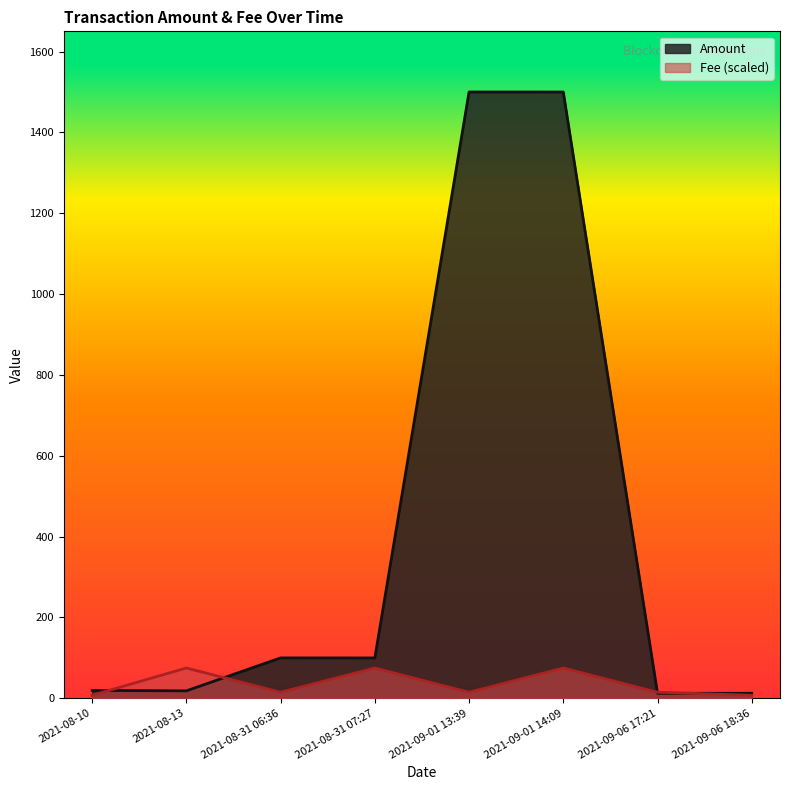

What are all the series names shown in the legend?

Amount, Fee (scaled)